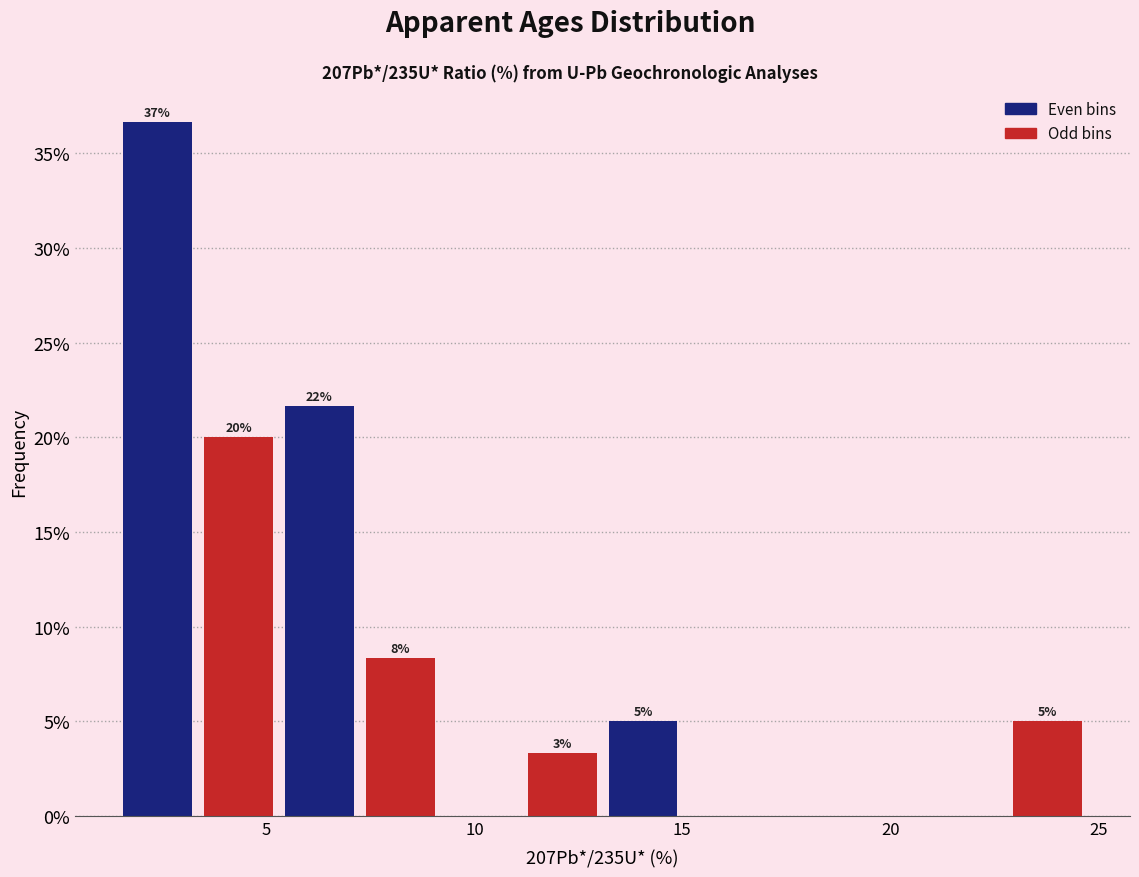

Around what value on the x-axis is the tallest bar? Give the approximate position of its centre, as read against the axis.

2.5